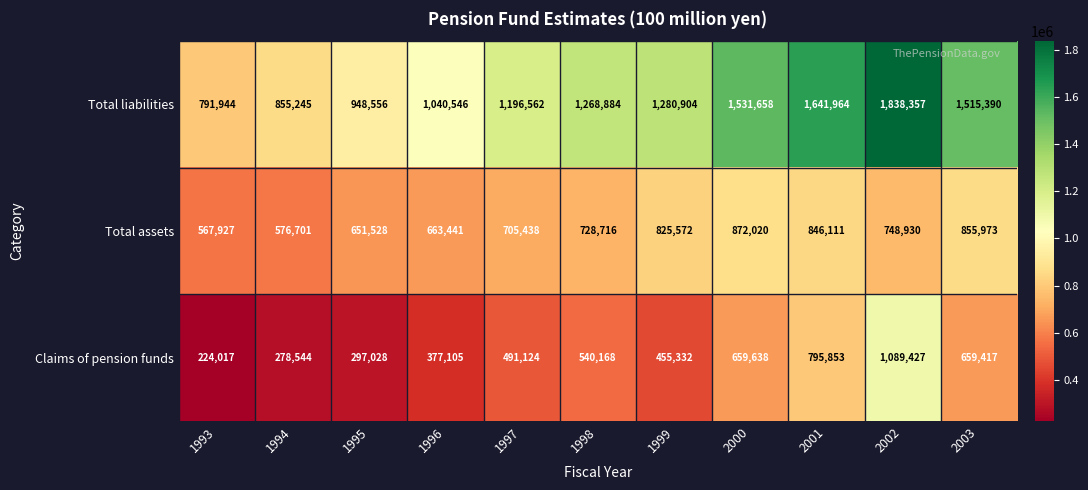

Rank the categories by Claims of pension funds value from lowest to highest.

1993, 1994, 1995, 1996, 1999, 1997, 1998, 2003, 2000, 2001, 2002